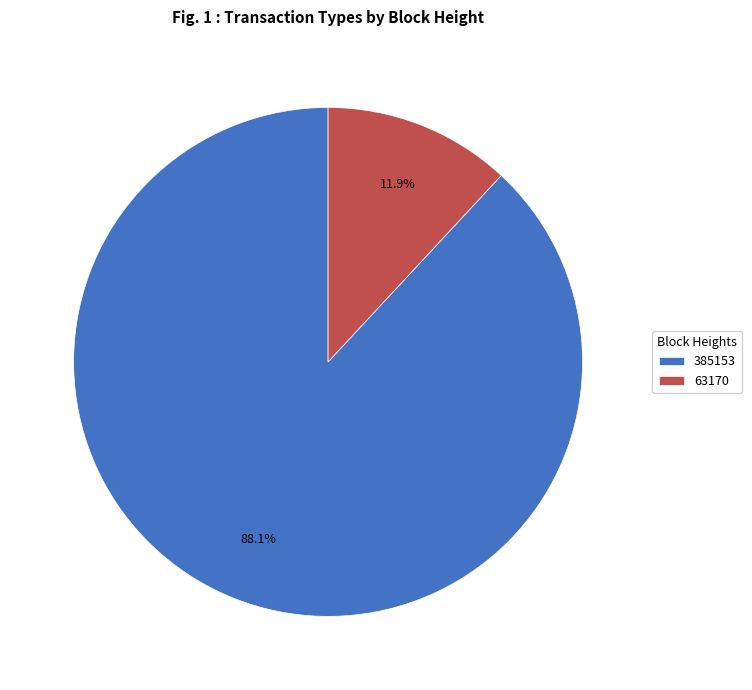

To the nearest percent, what is the combined percentage of 63170 and 385153?

100%